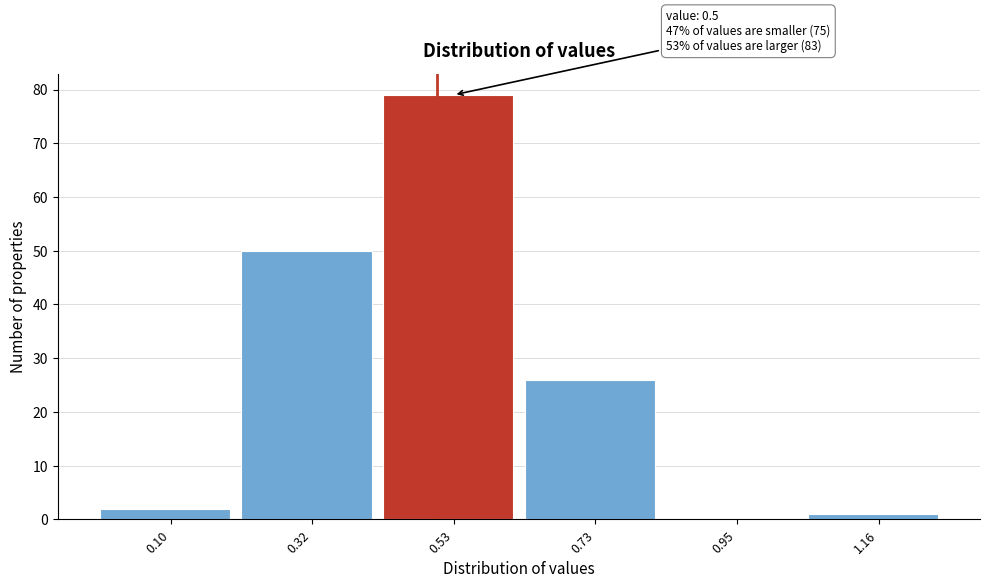

Over which range of the x-axis is the bar tallest?

0.42 to 0.63